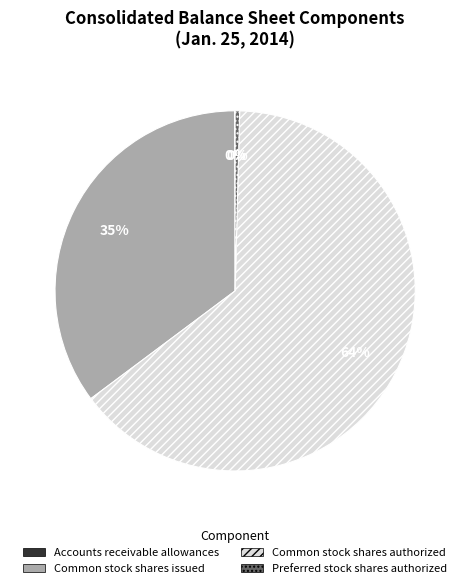

To the nearest percent, what is the average slice percentage?

25%